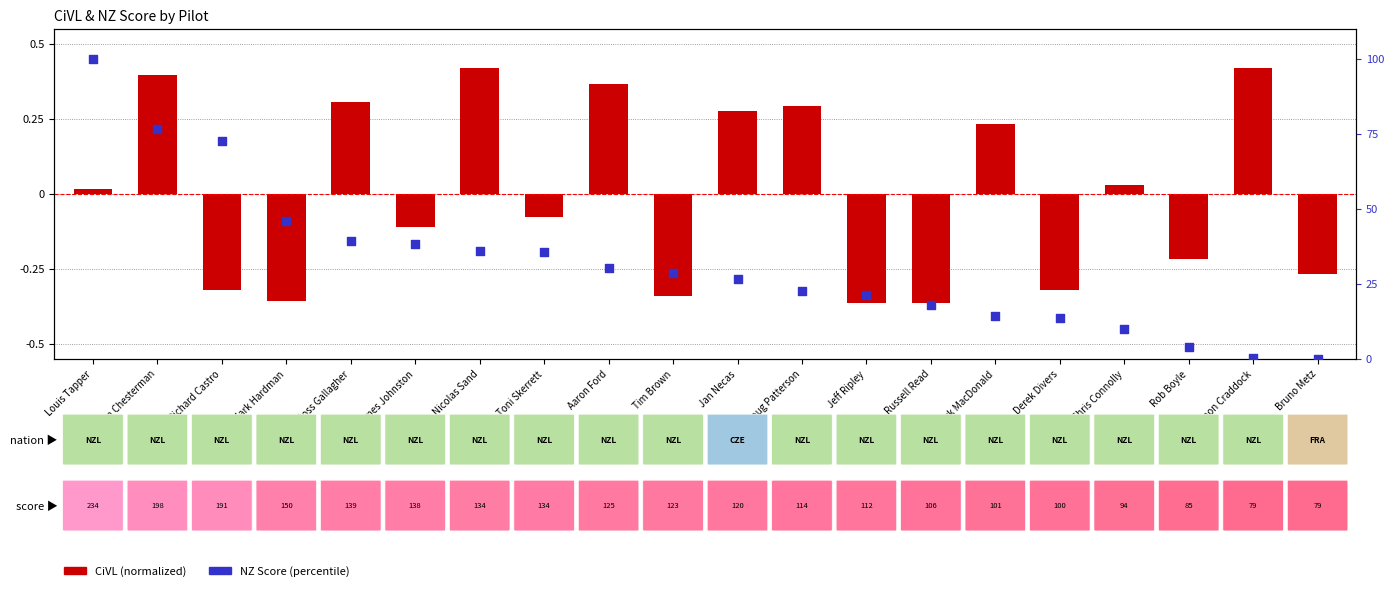

What is the ratio of the value at Aaron Ford to the value at Doug Patterson?

1.3